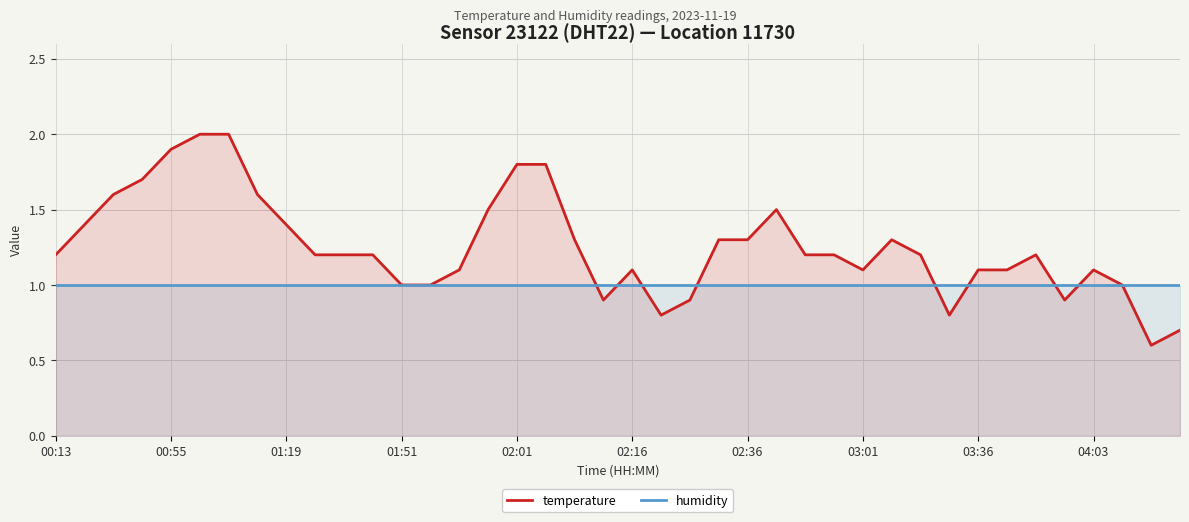

Reading left to right, transcribe all the data shown in this chart.

temperature: 1.2	1.4	1.6	1.7	1.9	2.0	2.0	1.6	1.4	1.2	1.2	1.2	1.0	1.0	1.1	1.5	1.8	1.8	1.3	0.9	1.1	0.8	0.9	1.3	1.3	1.5	1.2	1.2	1.1	1.3	1.2	0.8	1.1	1.1	1.2	0.9	1.1	1.0	0.6	0.7
humidity: 1.0	1.0	1.0	1.0	1.0	1.0	1.0	1.0	1.0	1.0	1.0	1.0	1.0	1.0	1.0	1.0	1.0	1.0	1.0	1.0	1.0	1.0	1.0	1.0	1.0	1.0	1.0	1.0	1.0	1.0	1.0	1.0	1.0	1.0	1.0	1.0	1.0	1.0	1.0	1.0